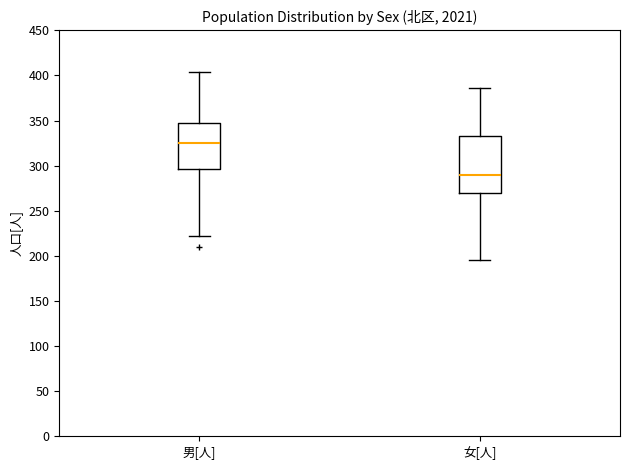

Reading left to right, read every box against the y-axis: the position of its median line, the range the box covers, and the ends of its whiskers. The values are not printed on the chart, so give them approximately, as read against the axis.

男[人]: median 325, box 295 to 345, whiskers 220 to 405
女[人]: median 290, box 270 to 335, whiskers 195 to 385